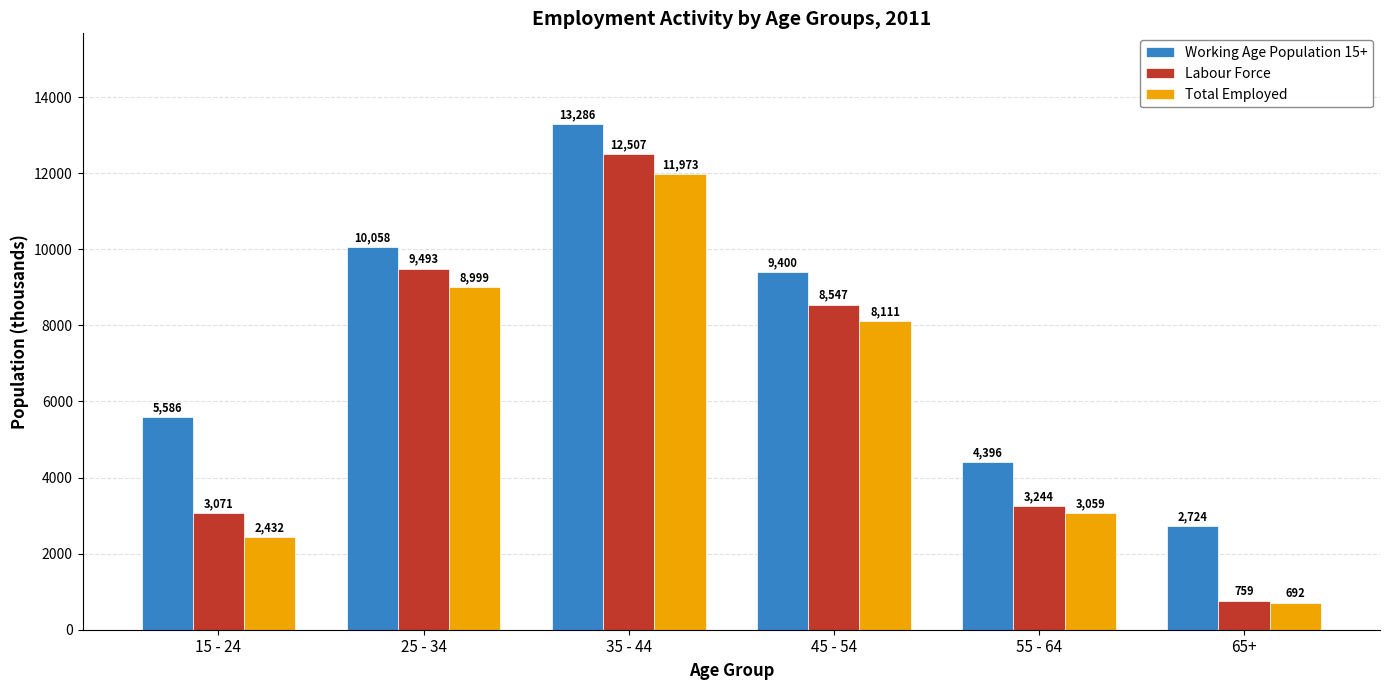

At which label does Working Age Population 15+ first exceed 9400?

25 - 34